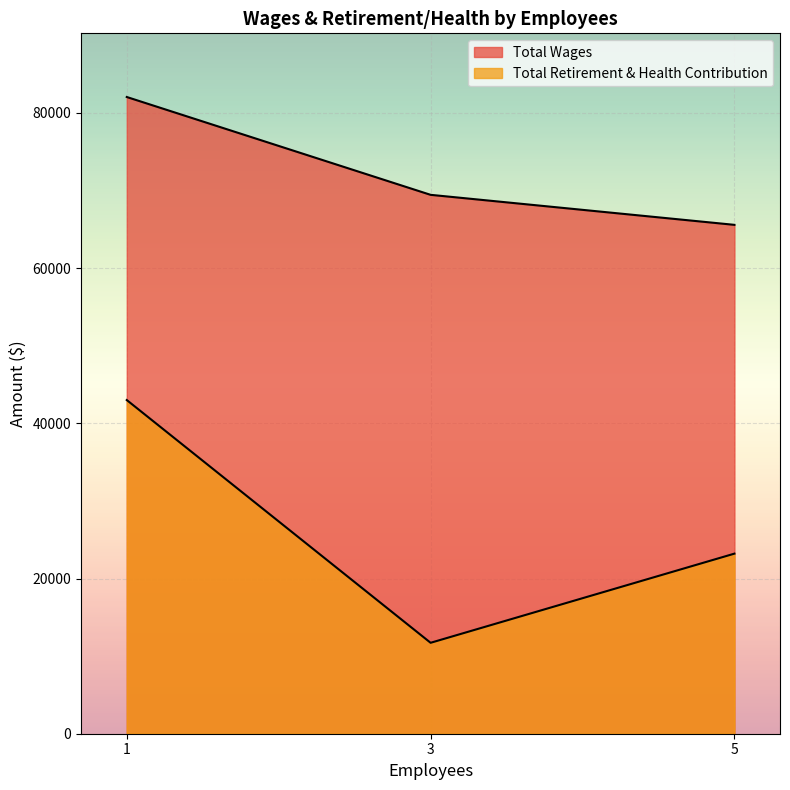

How many lines are shown in the chart?

2